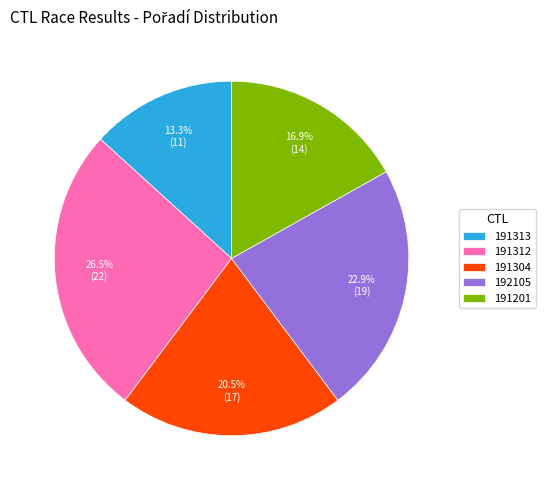

What is the ratio of the value at 191312 to the value at 191304?

1.3